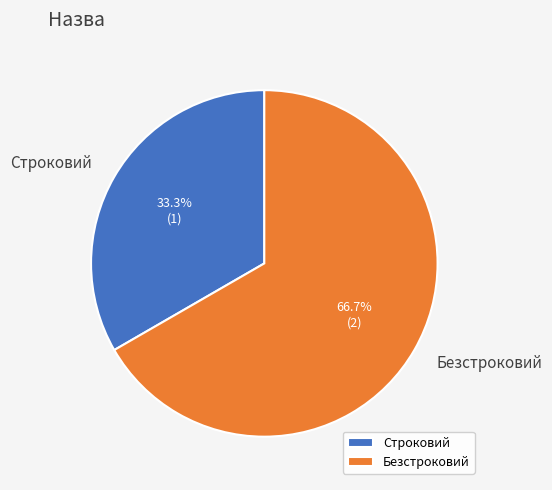

Which slice is the smallest?

Строковий